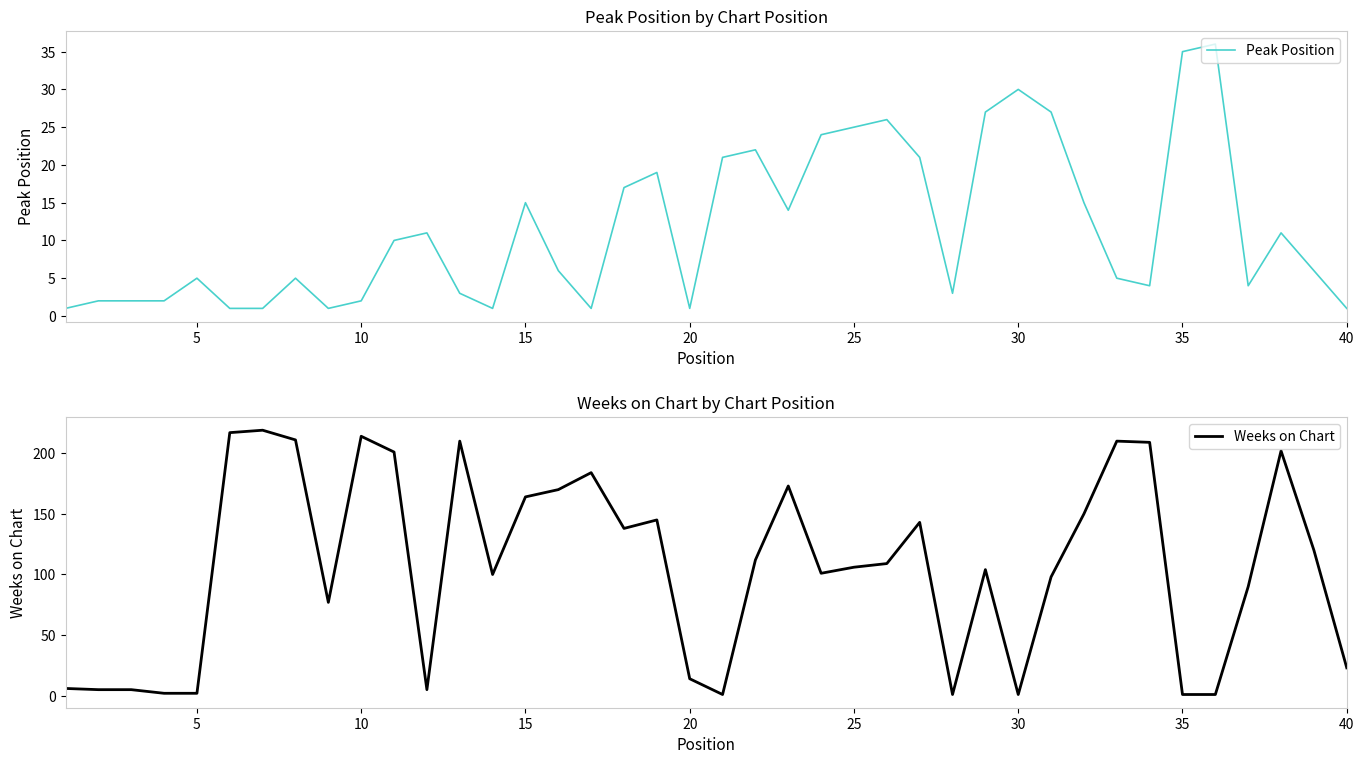

Rank the series by their average value, from lowest to highest.

Peak Position, Weeks on Chart